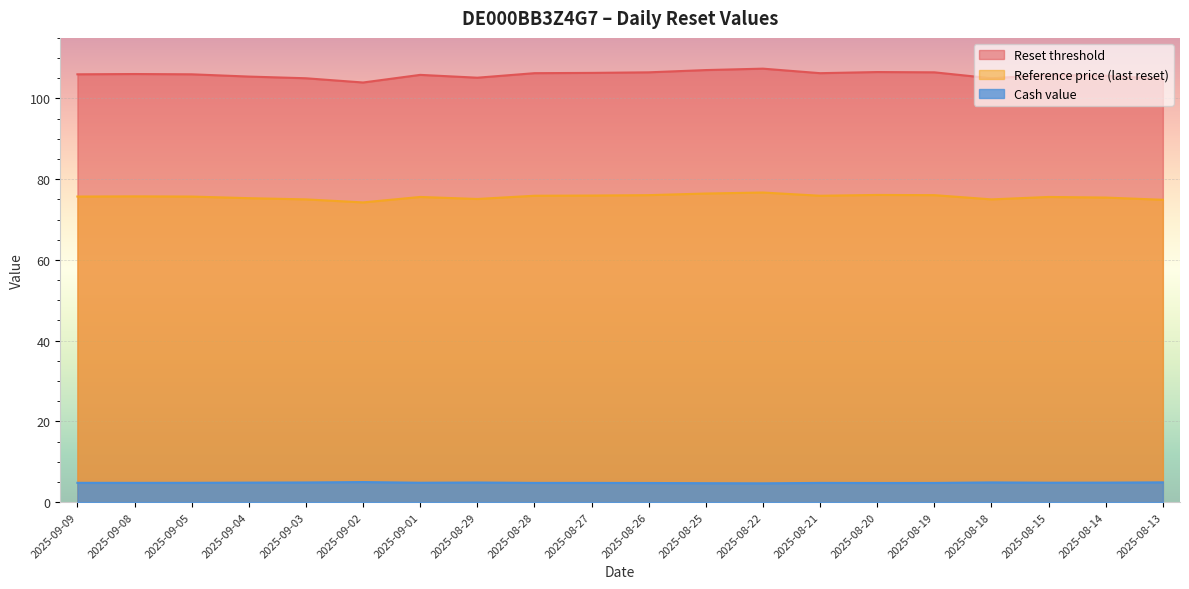

What is the difference between the maximum and minimum values in the Cash value series?

0.3